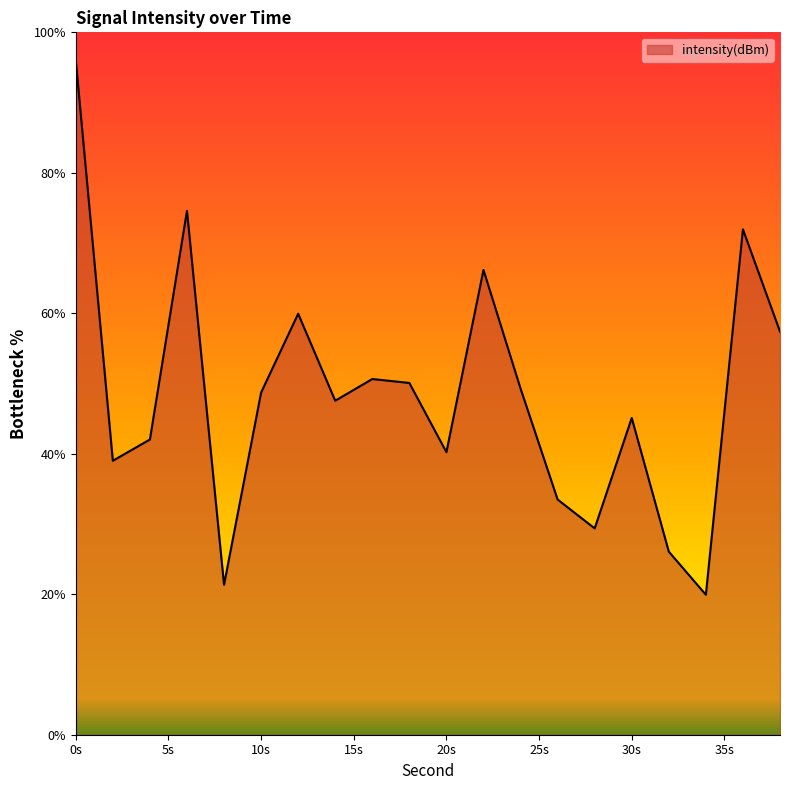

How many interior local valleys (lower than both neighbors) does the data have?

6